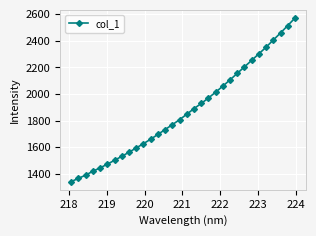

What is the value of the 29th point from the left?

2406.1